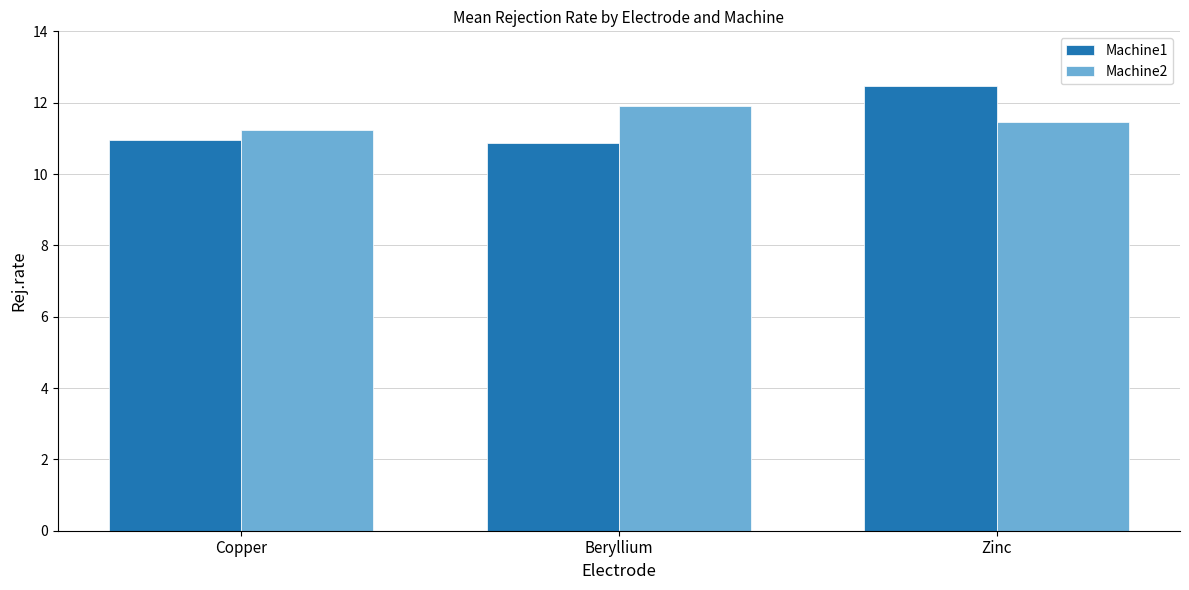

What is the minimum value for Machine2?

11.2